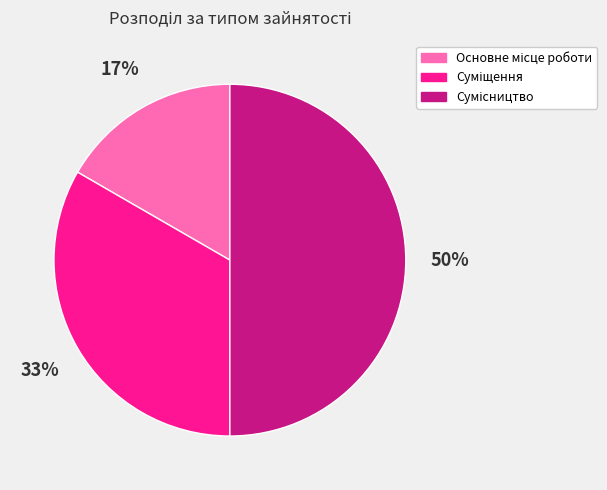

How many slices are in this pie chart?

3